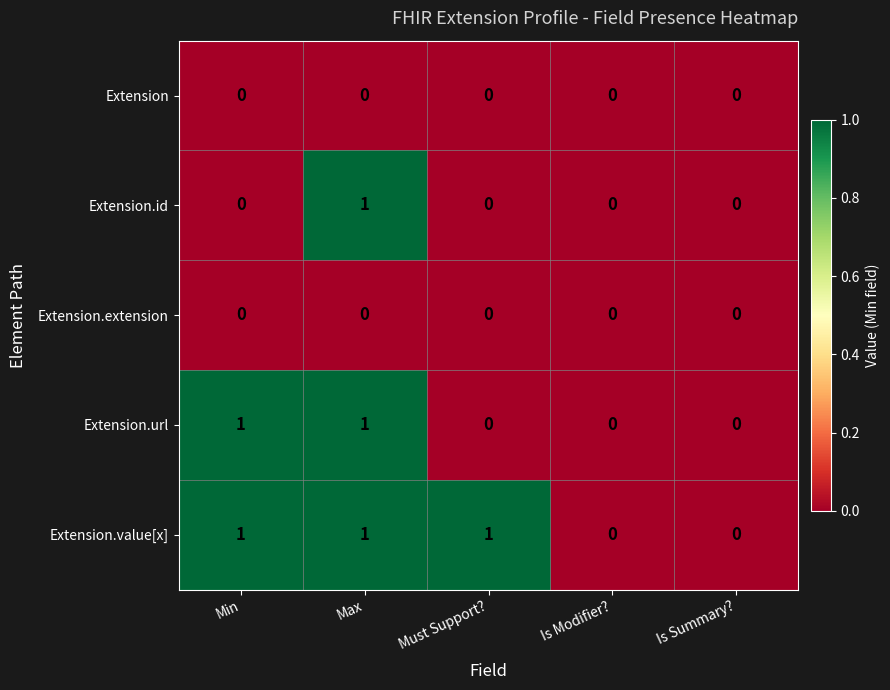

Reading right to left, transcribe all the data shown in this chart.

Extension: 0	0	0	0	0
Extension.id: 0	0	0	1	0
Extension.extension: 0	0	0	0	0
Extension.url: 0	0	0	1	1
Extension.value[x]: 0	0	1	1	1